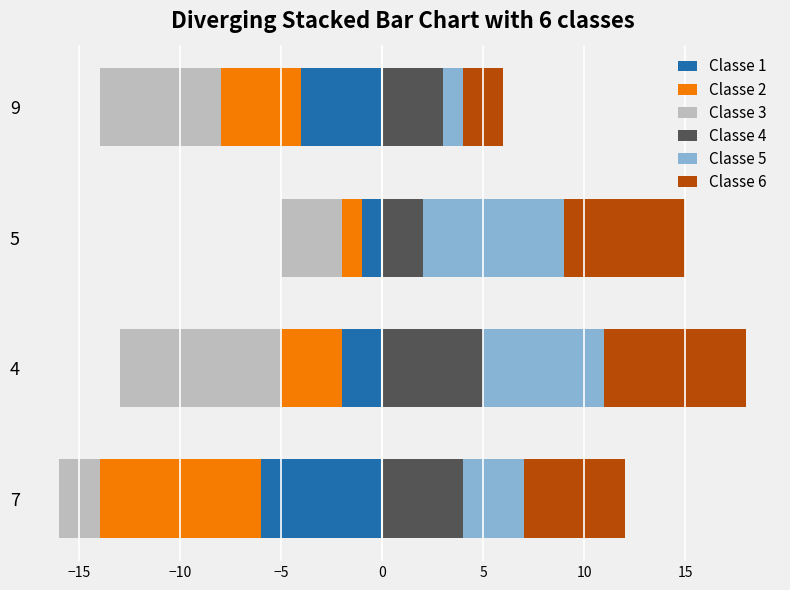

What is the difference between the maximum and minimum values in the Classe 1 series?

5